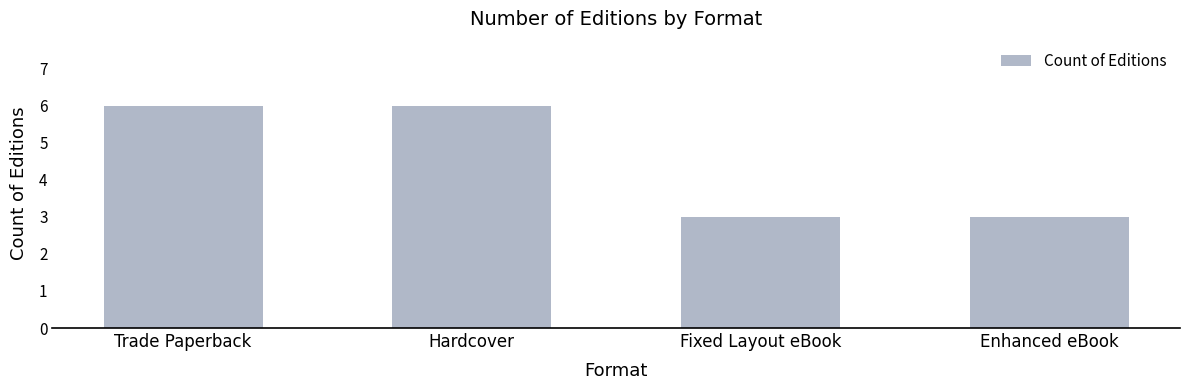

What position from the left is Fixed Layout eBook?

3